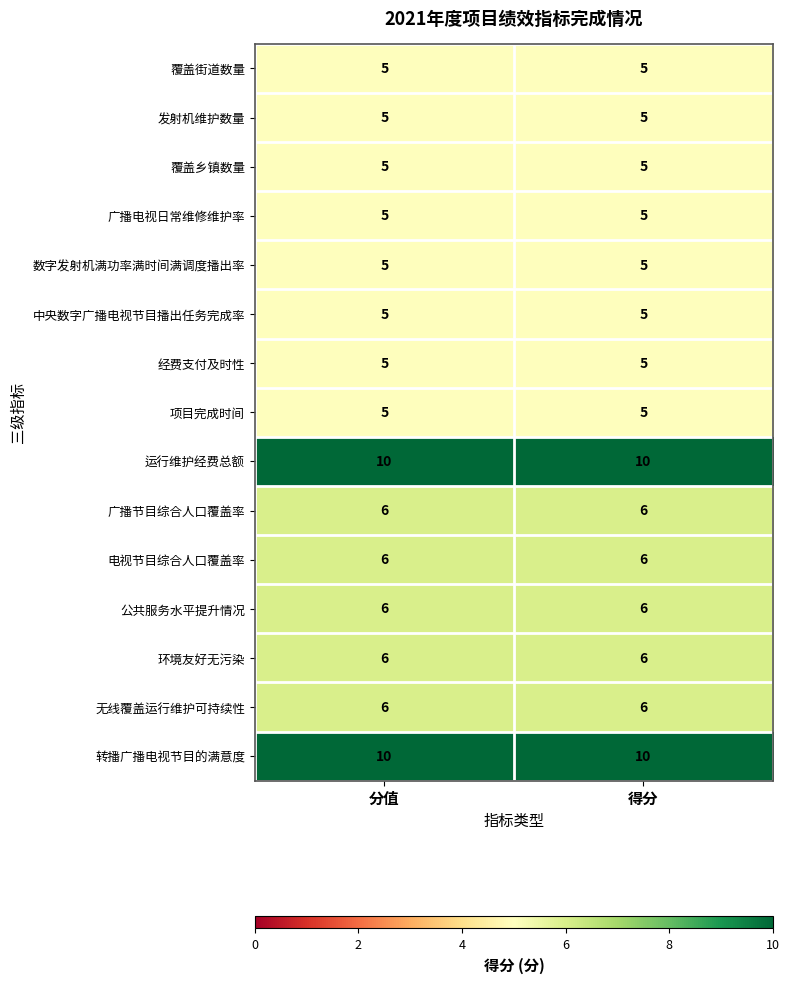

Is it true that 公共服务水平提升情况 equals 6 at 得分?

True